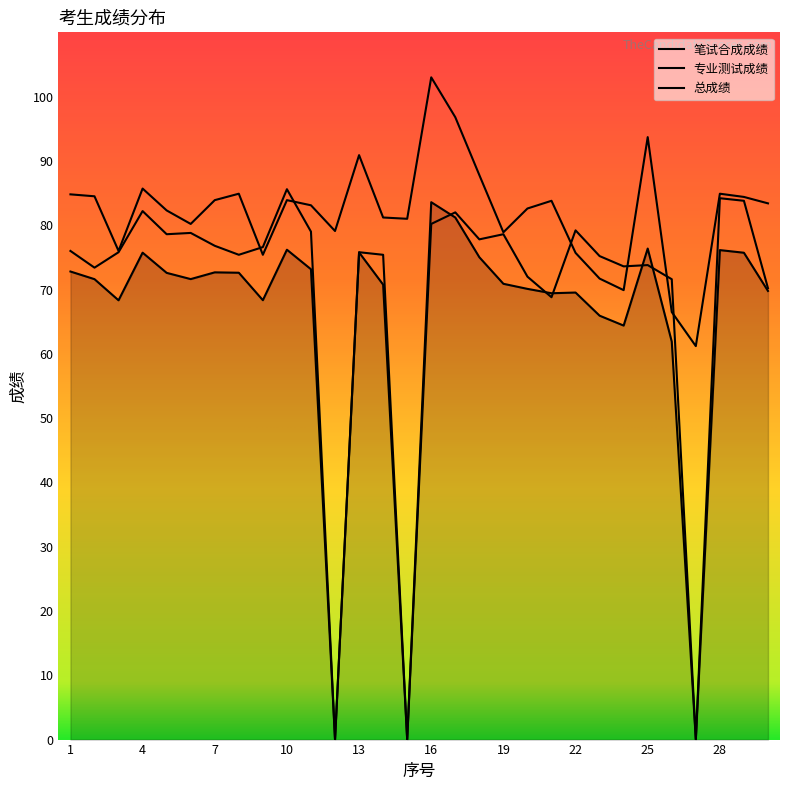

True or false: 专业测试成绩 has more than 0 interior local peaks.

True